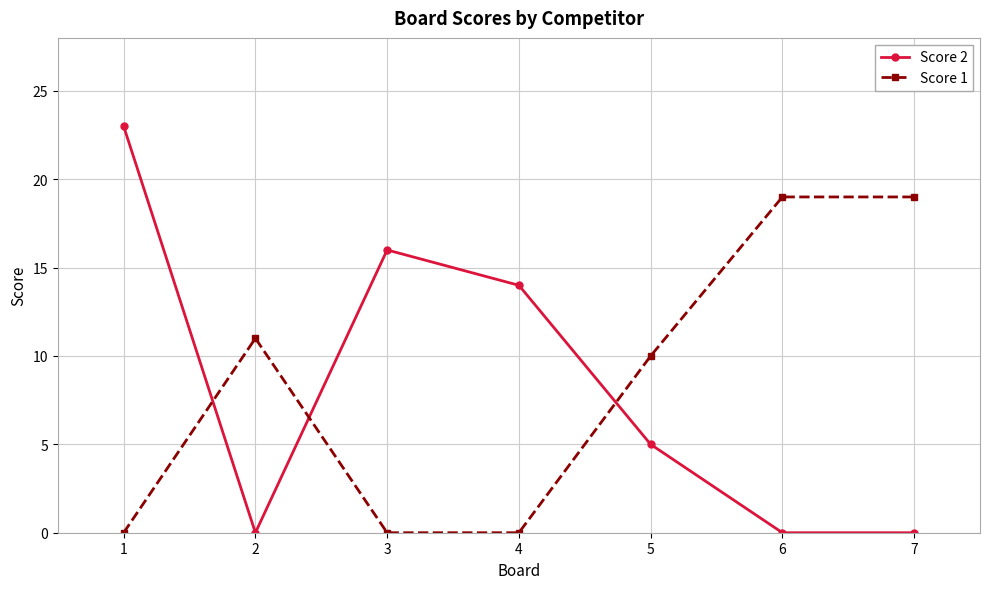

At 7, list the series in order from largest to smallest.

Score 1, Score 2